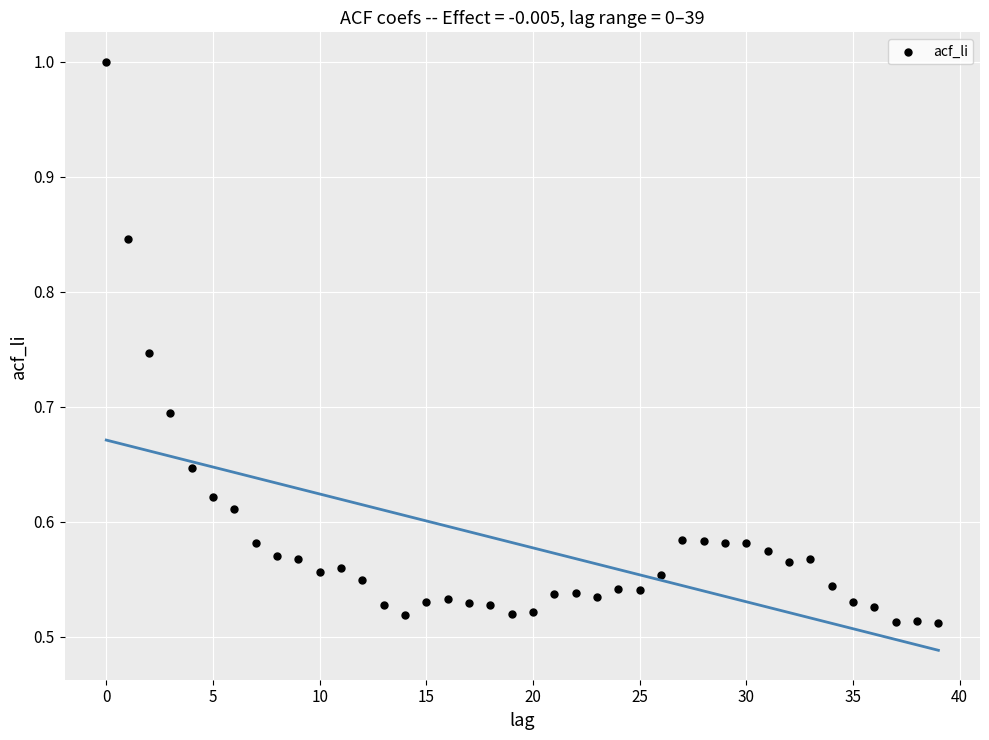

Count the number of points in this scatter plot.

40